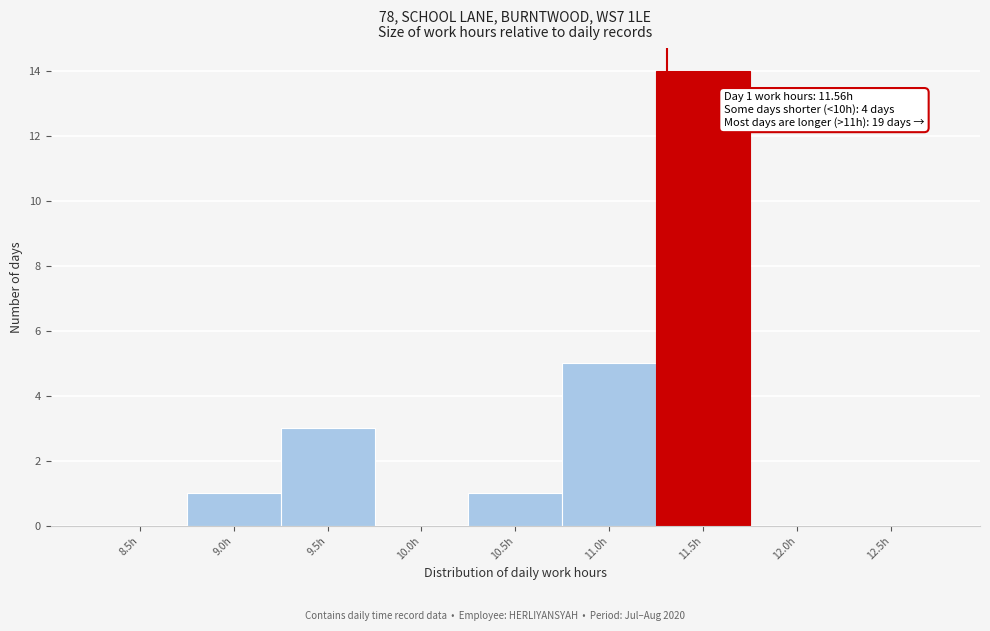

Reading left to right, list all the values displayed in this chart.

8.5h=0	9.0h=1	9.5h=3	10.0h=0	10.5h=1	11.0h=5	11.5h=14	12.0h=0	12.5h=0